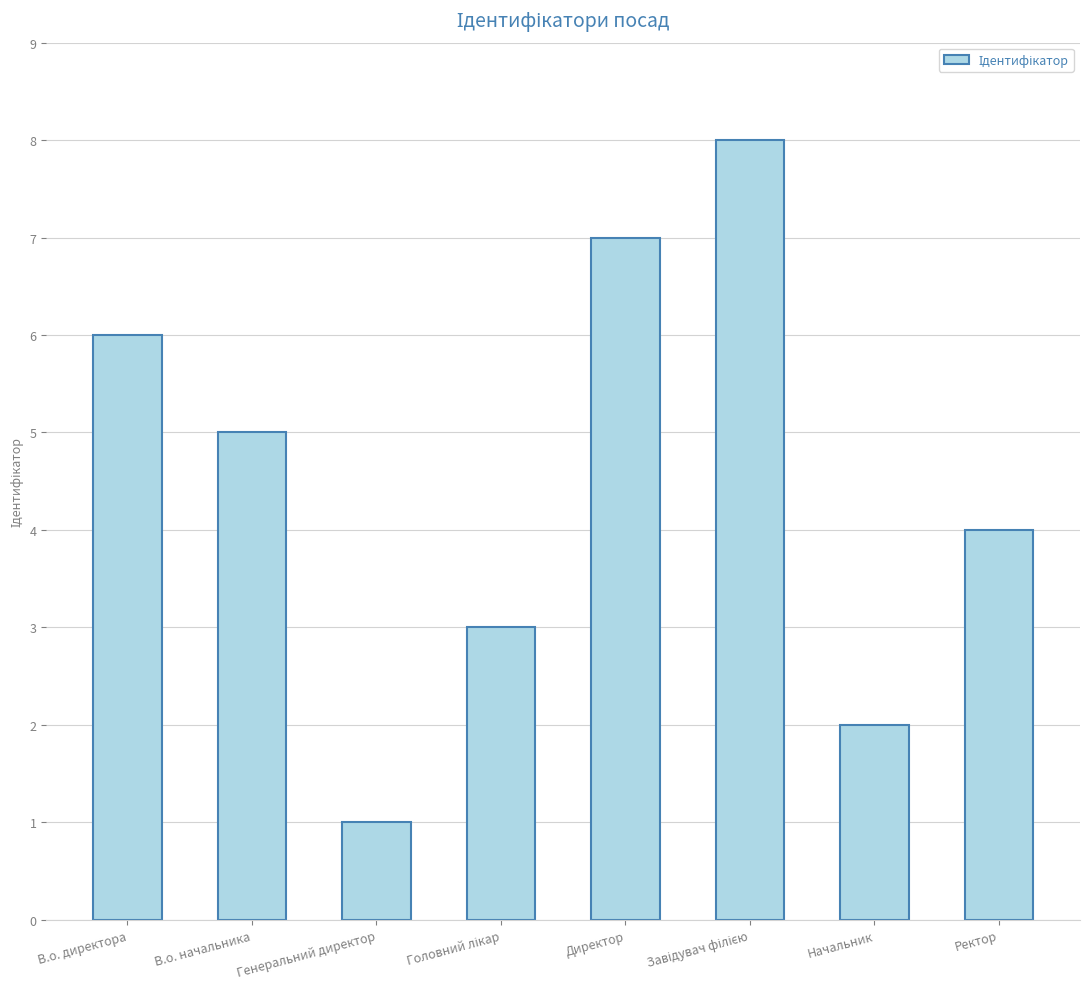

What is the difference between the maximum and minimum values?

7